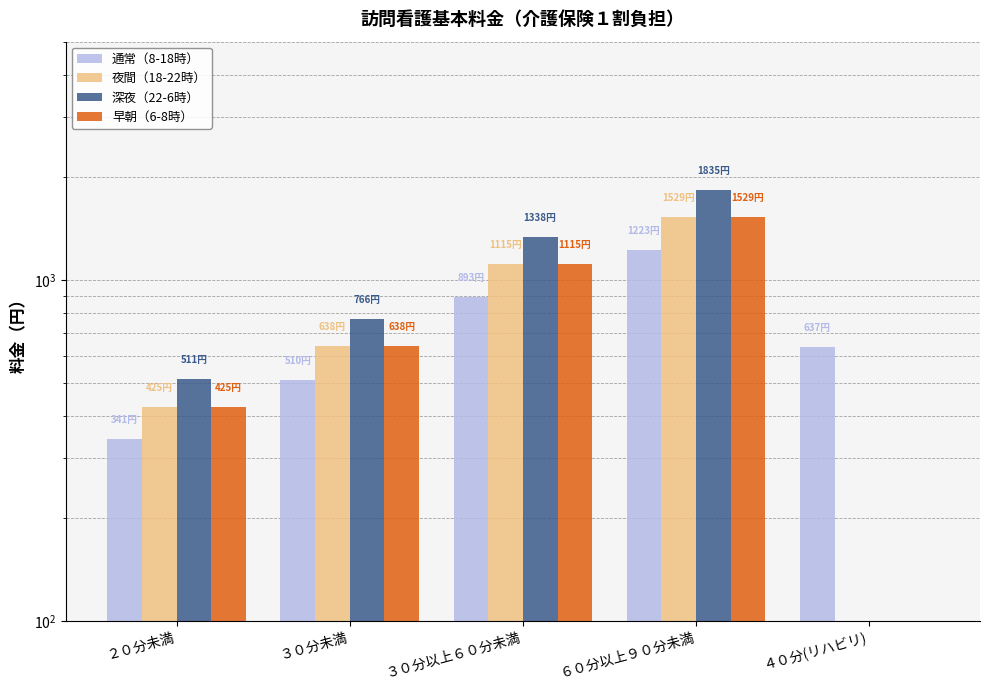

What is the lowest value of the 深夜（22-6時） series?

0.1